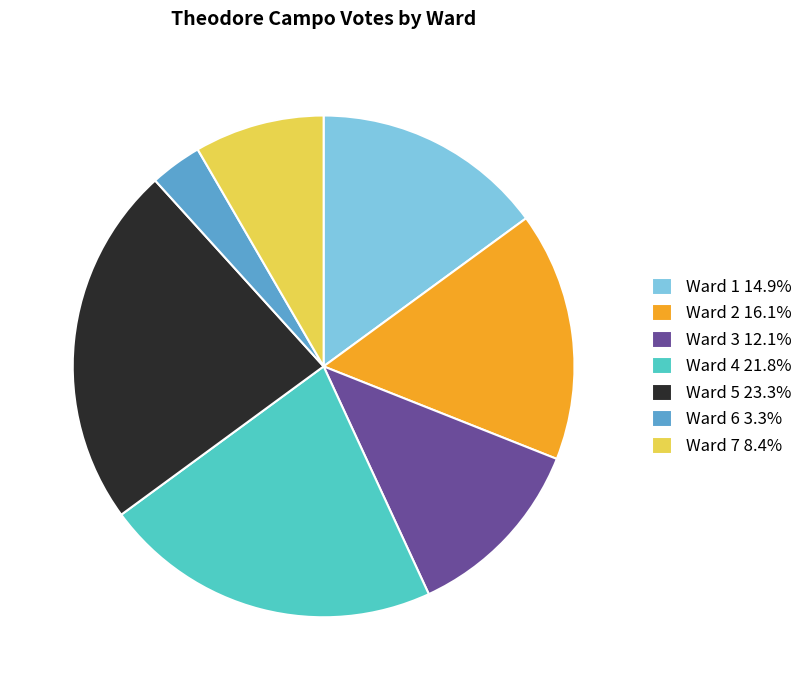

Approximately how many times larger is the value at Ward 3 compared to Ward 1?

0.8